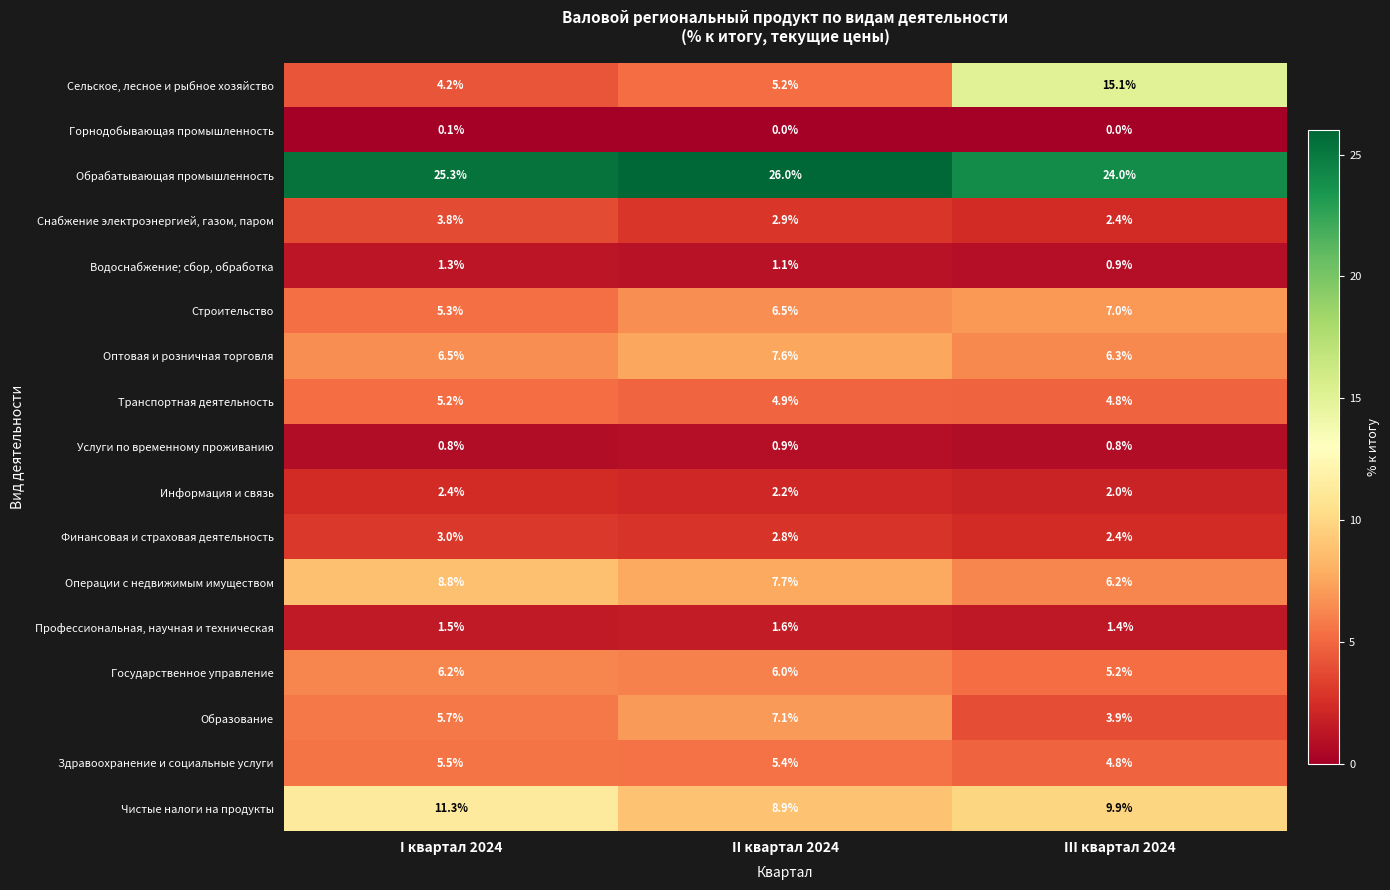

How many series are shown in this chart?

17